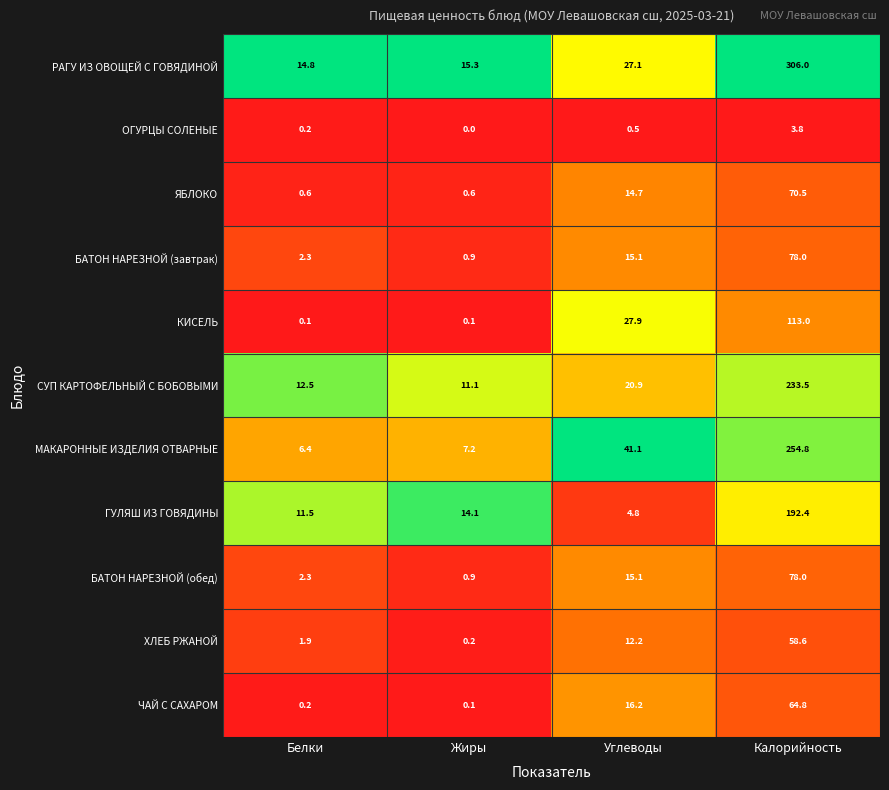

The value of БАТОН НАРЕЗНОЙ (обед) at Углеводы is 15.1. True or false?

True